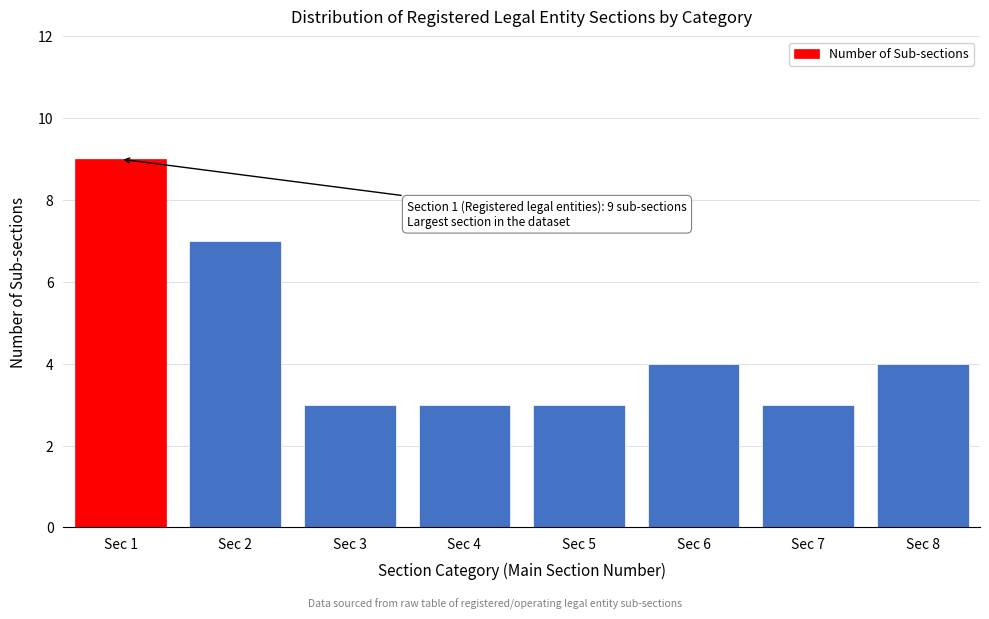

Reading left to right, what are all the values shown in this chart?

Sec 1=9	Sec 2=7	Sec 3=3	Sec 4=3	Sec 5=3	Sec 6=4	Sec 7=3	Sec 8=4